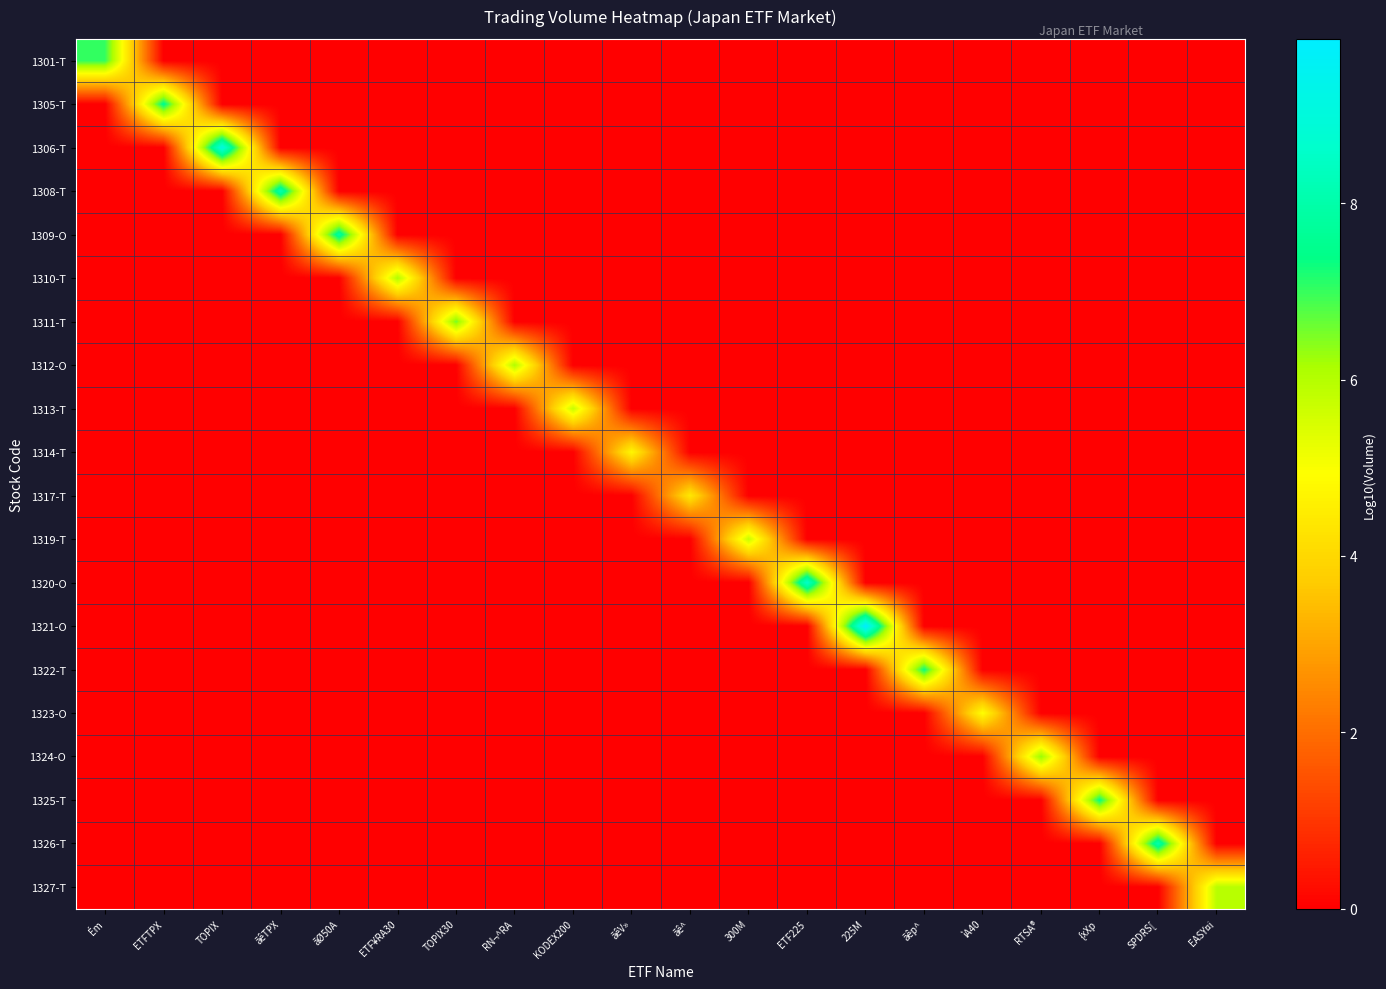

Which series has the largest total across all categories?

1321-O